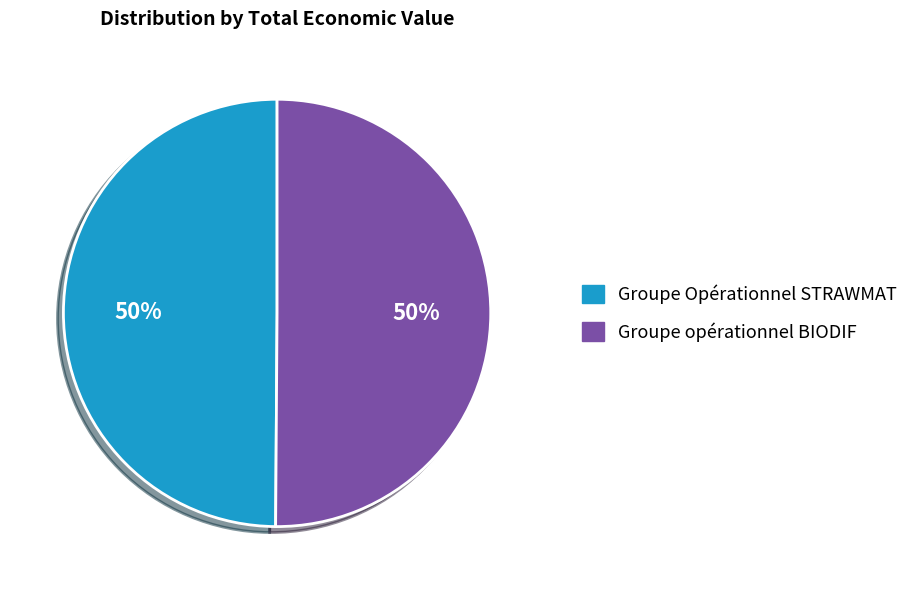

Approximately how many times larger is the value at Groupe Opérationnel STRAWMAT compared to Groupe opérationnel BIODIF?

1.0